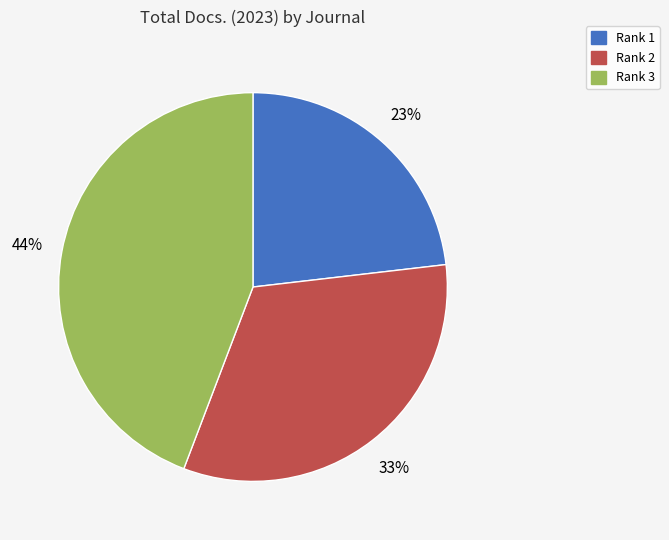

To the nearest percent, what is the average slice percentage?

33%